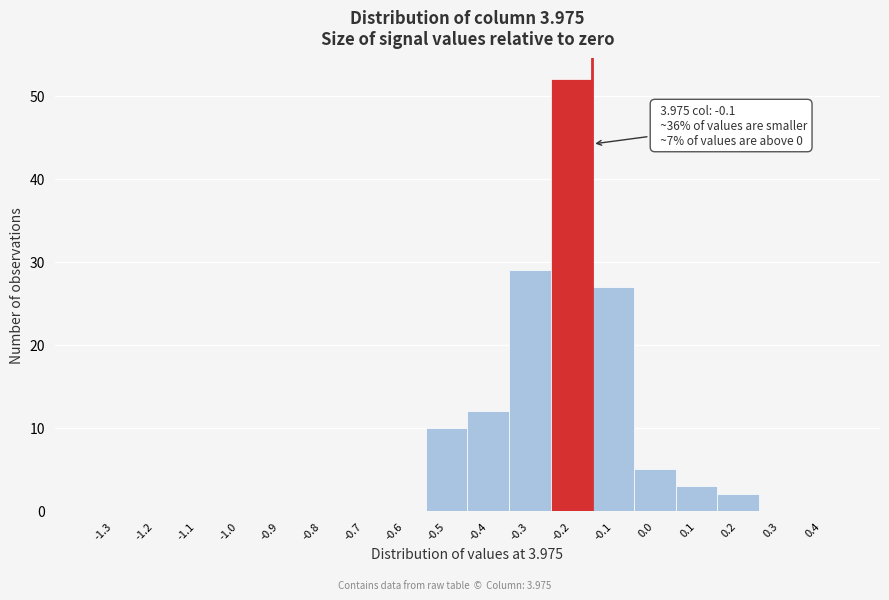

Reading left to right, what are all the values shown in this chart?

-1.3=0	-1.2=0	-1.1=0	-1.0=0	-0.9=0	-0.8=0	-0.7=0	-0.6=0	-0.5=10	-0.4=12	-0.3=29	-0.2=52	-0.1=27	0.0=5	0.1=3	0.2=2	0.3=0	0.4=0